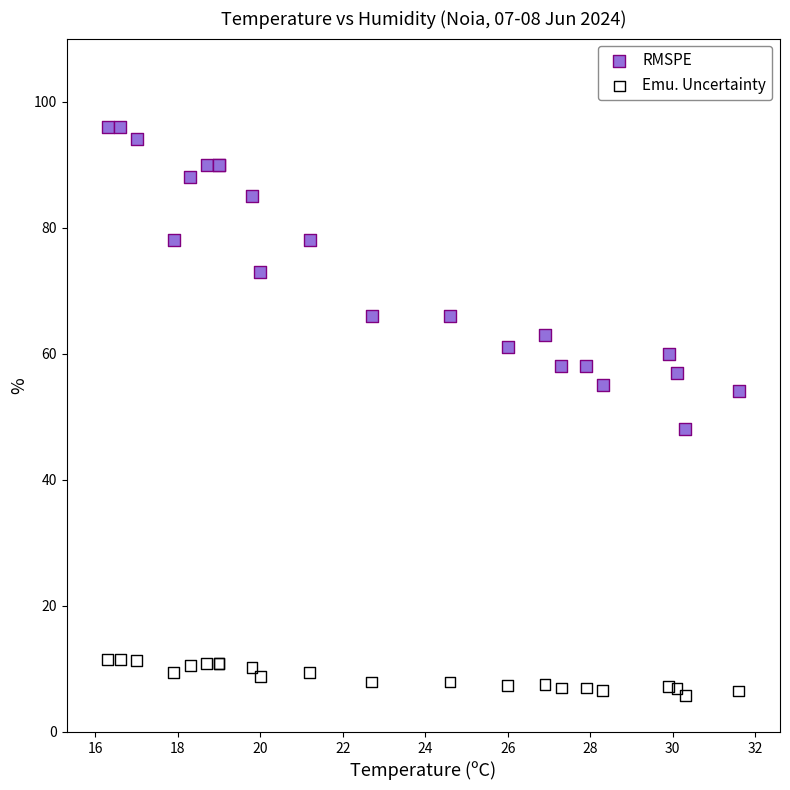

What is the X range (max minus min) for the scatter plot?

15.3